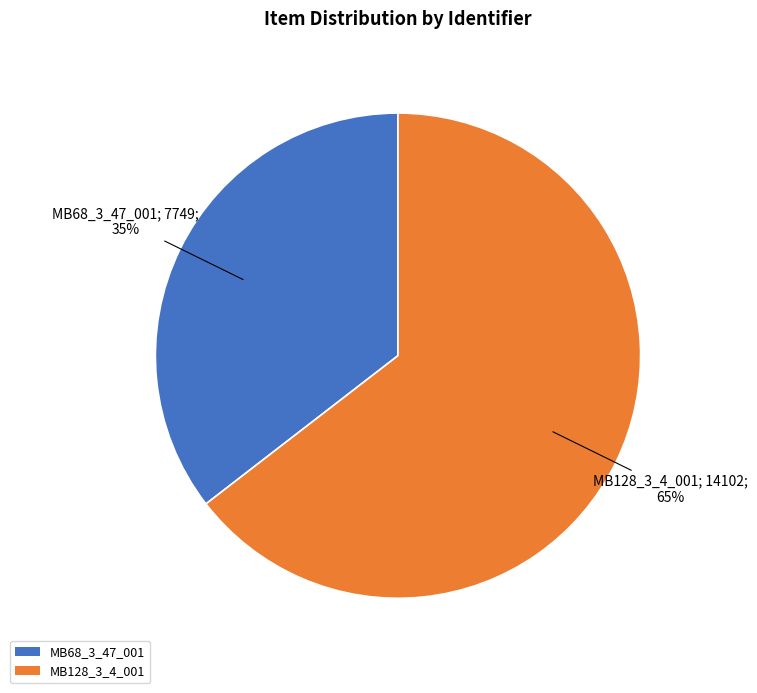

Approximately how many times larger is the value at MB68_3_47_001 compared to MB128_3_4_001?

0.5